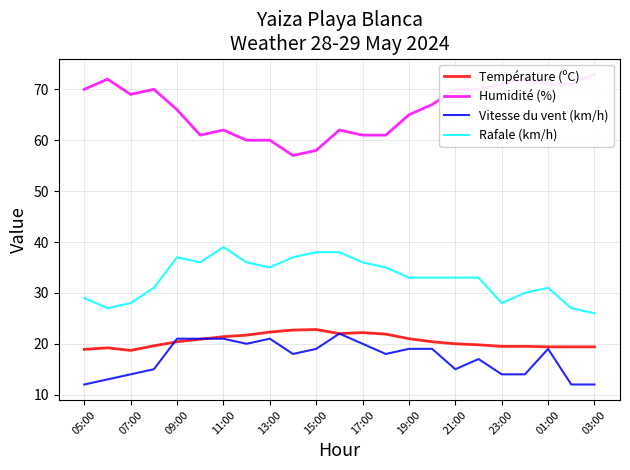

How many lines are shown in the chart?

4